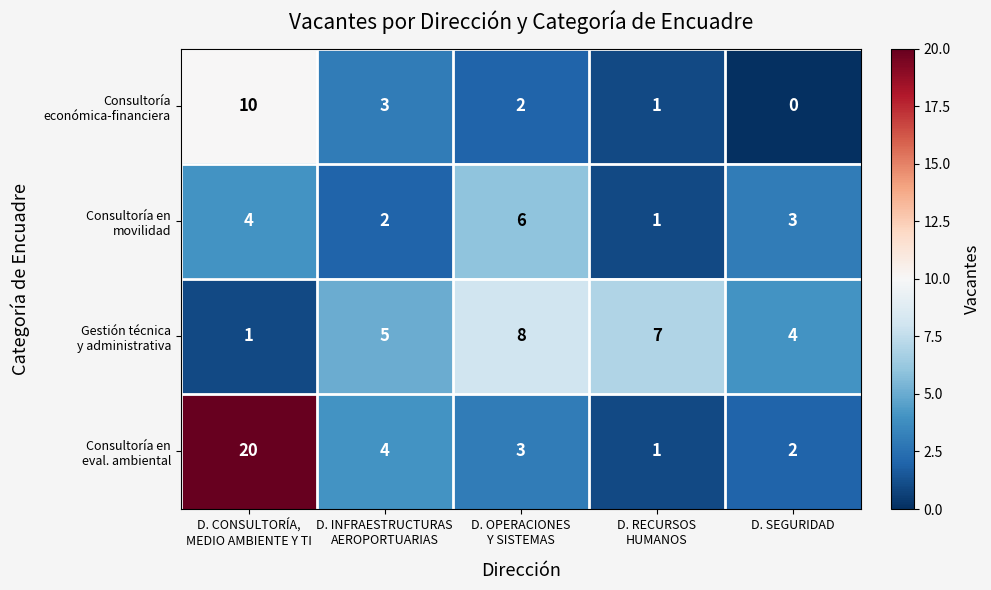

What is the greatest value displayed?

20